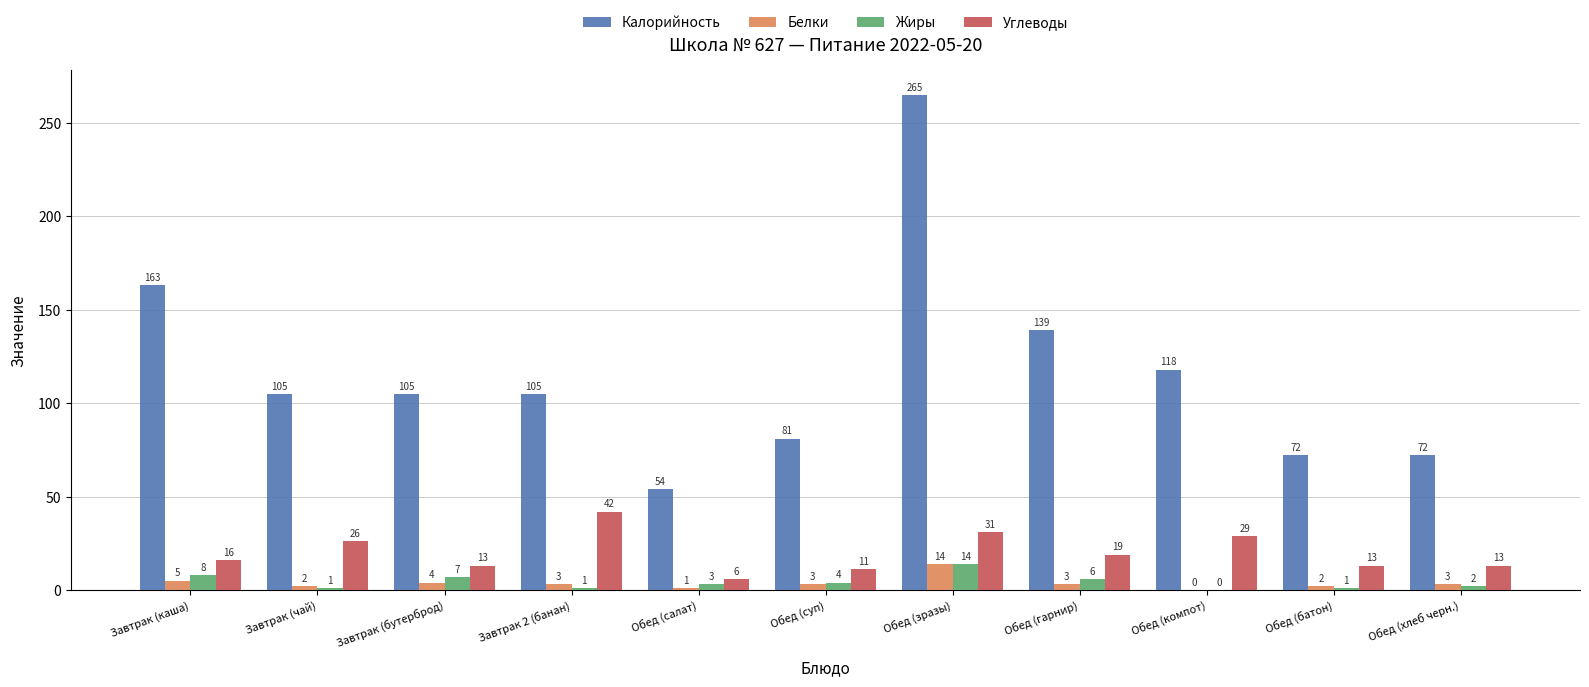

How many groups of bars are there?

11